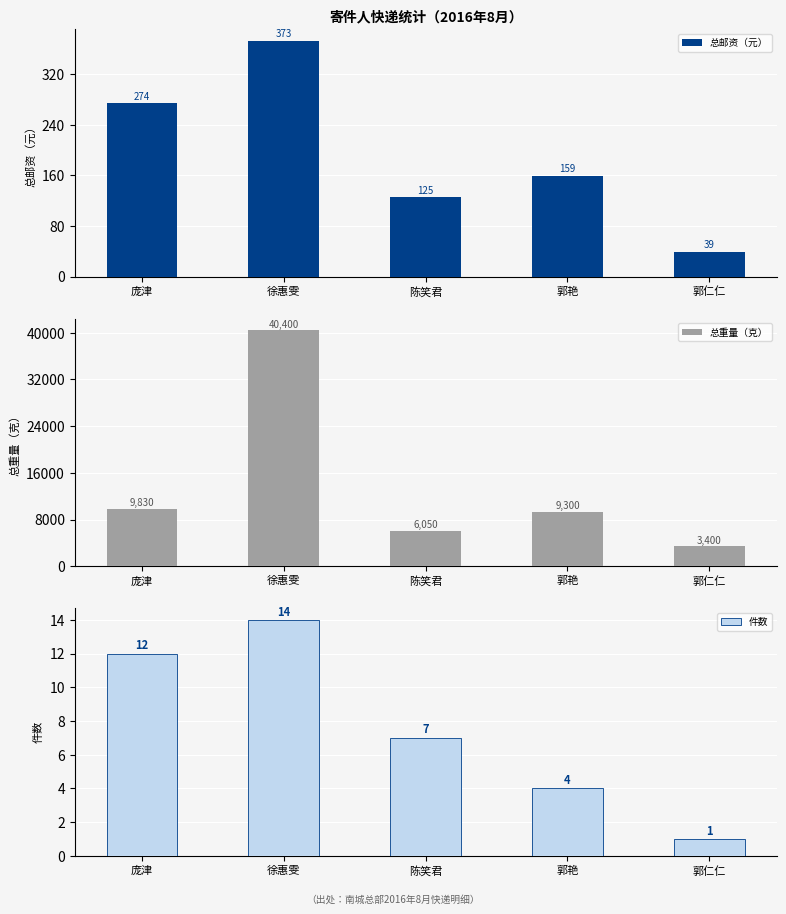

Read the 件数 value at 郭仁仁.

1